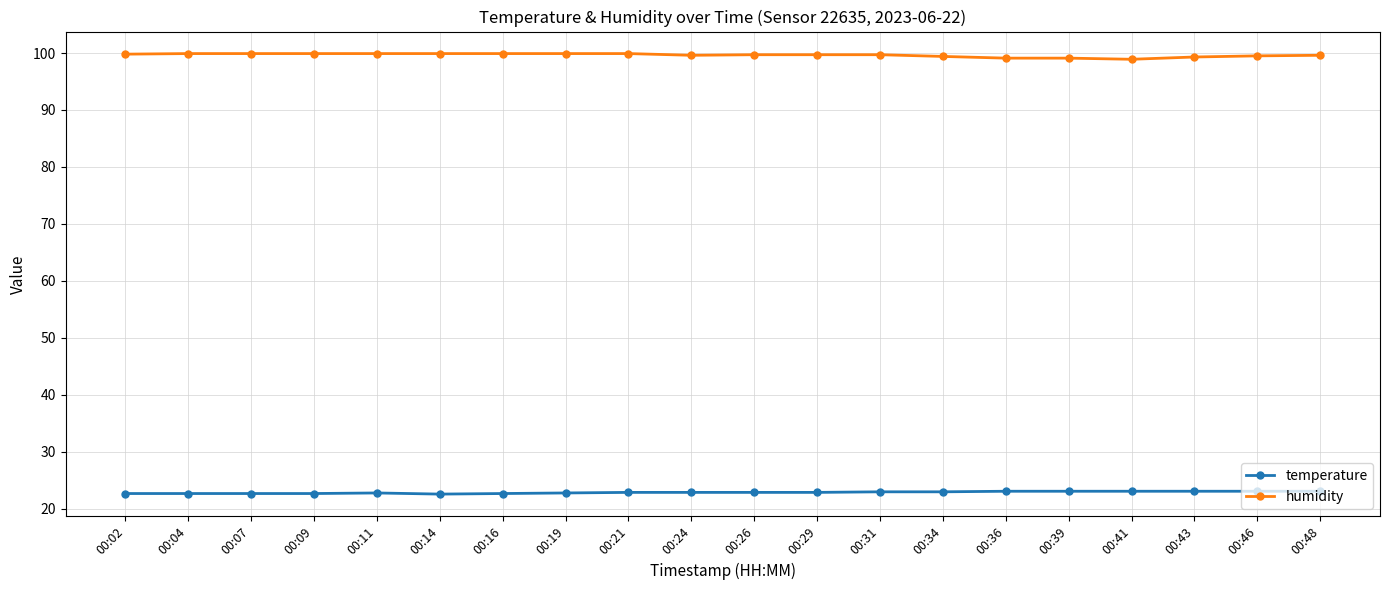

Which series has the largest total across all categories?

humidity